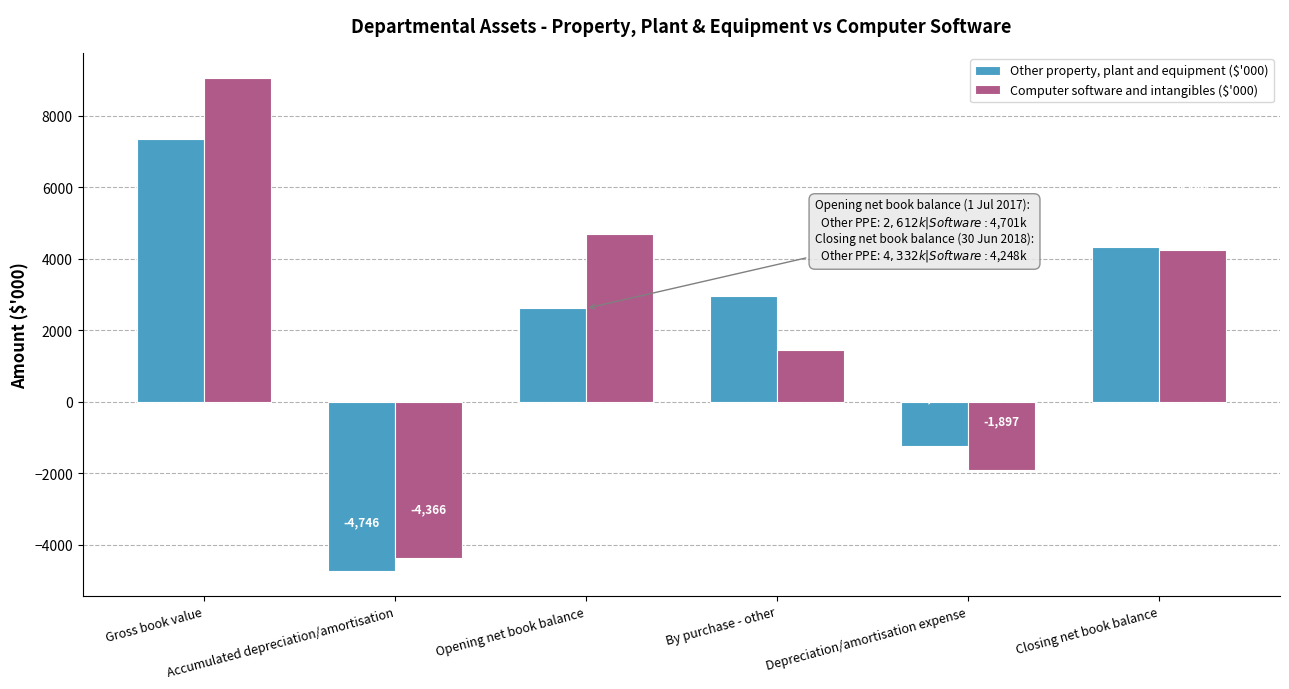

Are the bars horizontal?

No